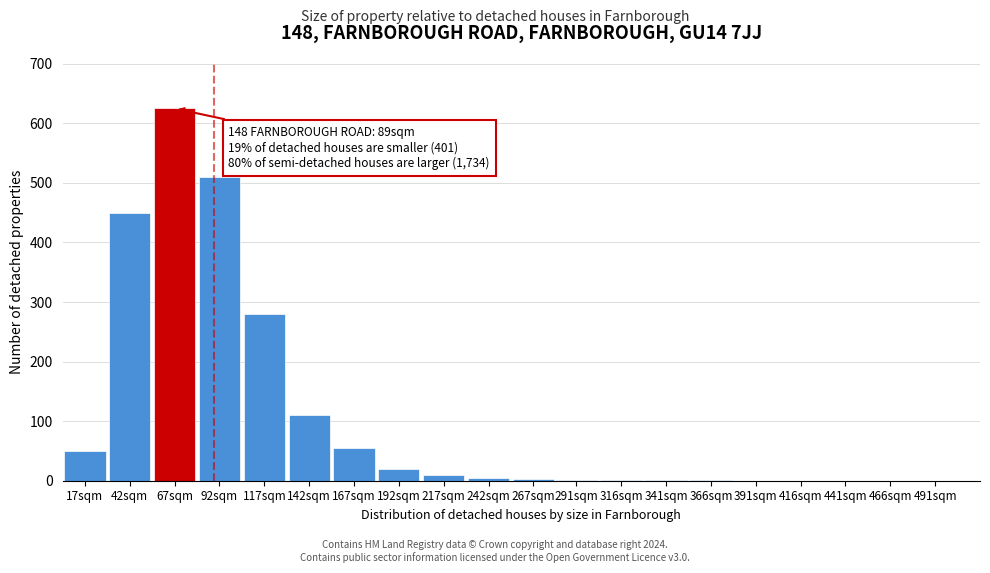

Between 416sqm and 67sqm, which is larger?

67sqm